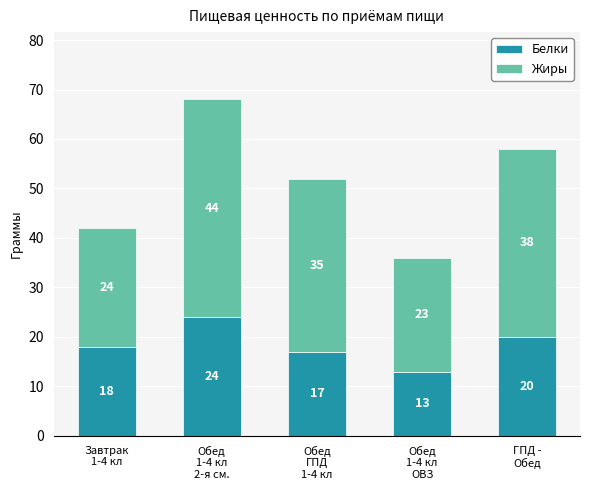

What is the maximum value for Белки?

24